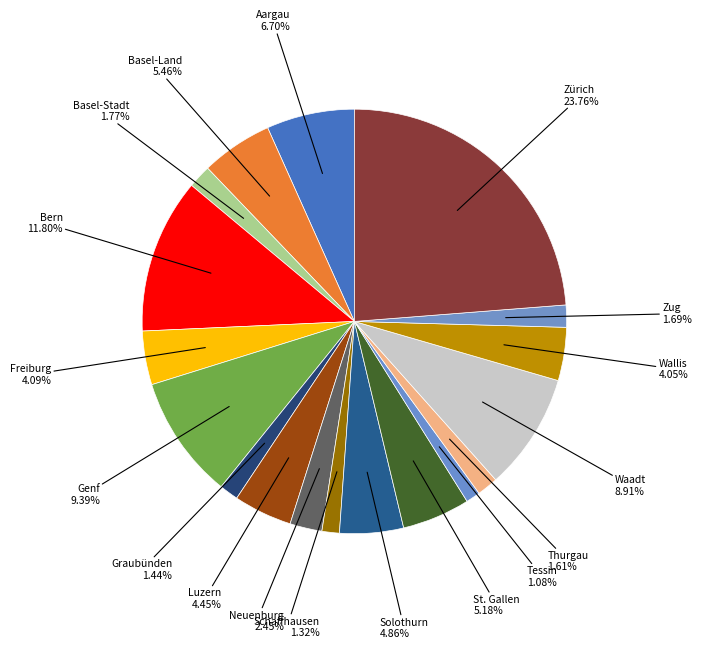

What is the total percentage of Neuenburg and Basel-Stadt?

4.2%